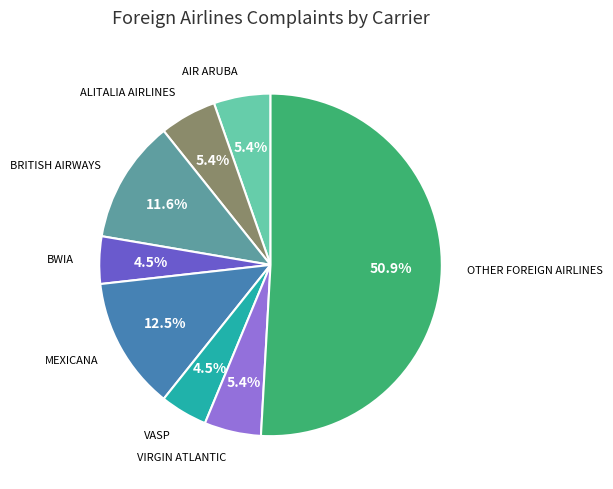

Is there a majority slice in this chart?

Yes